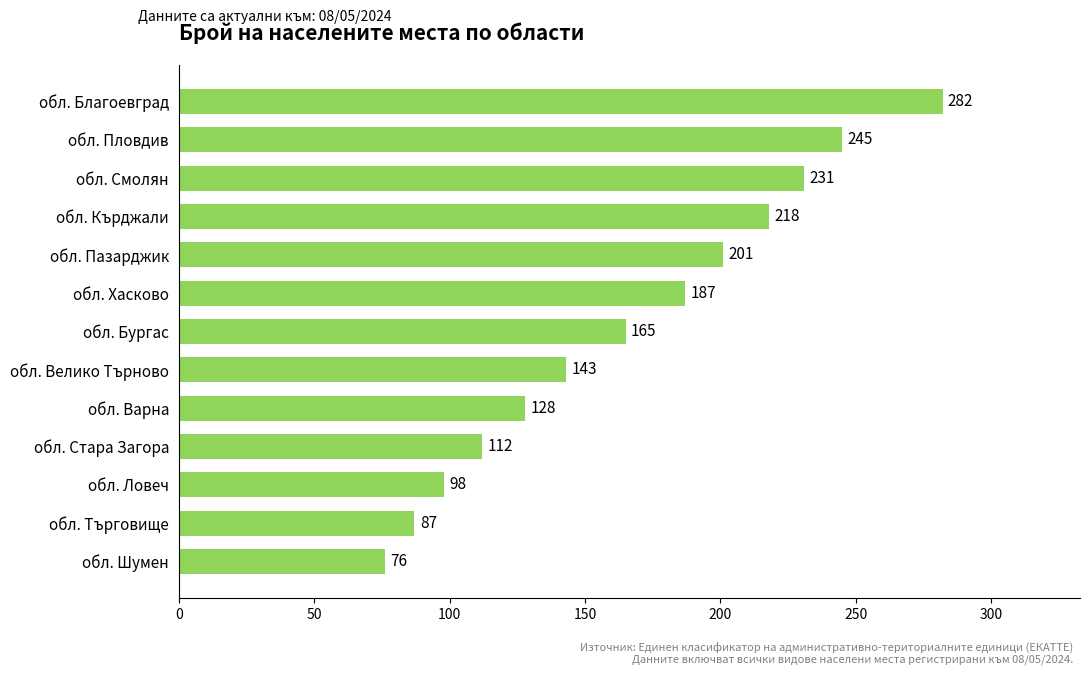

What is the label of the 11th bar from the top?

обл. Ловеч